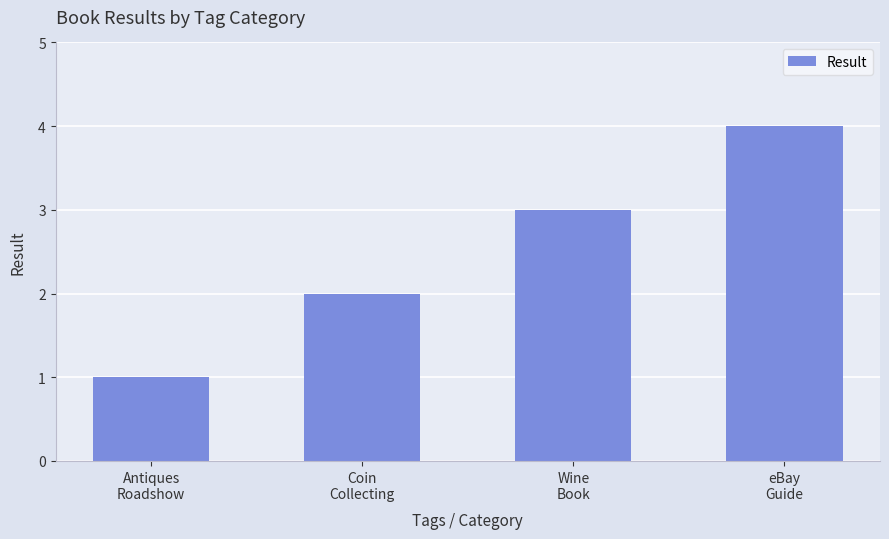

The value at Coin
Collecting is 3. True or false?

False